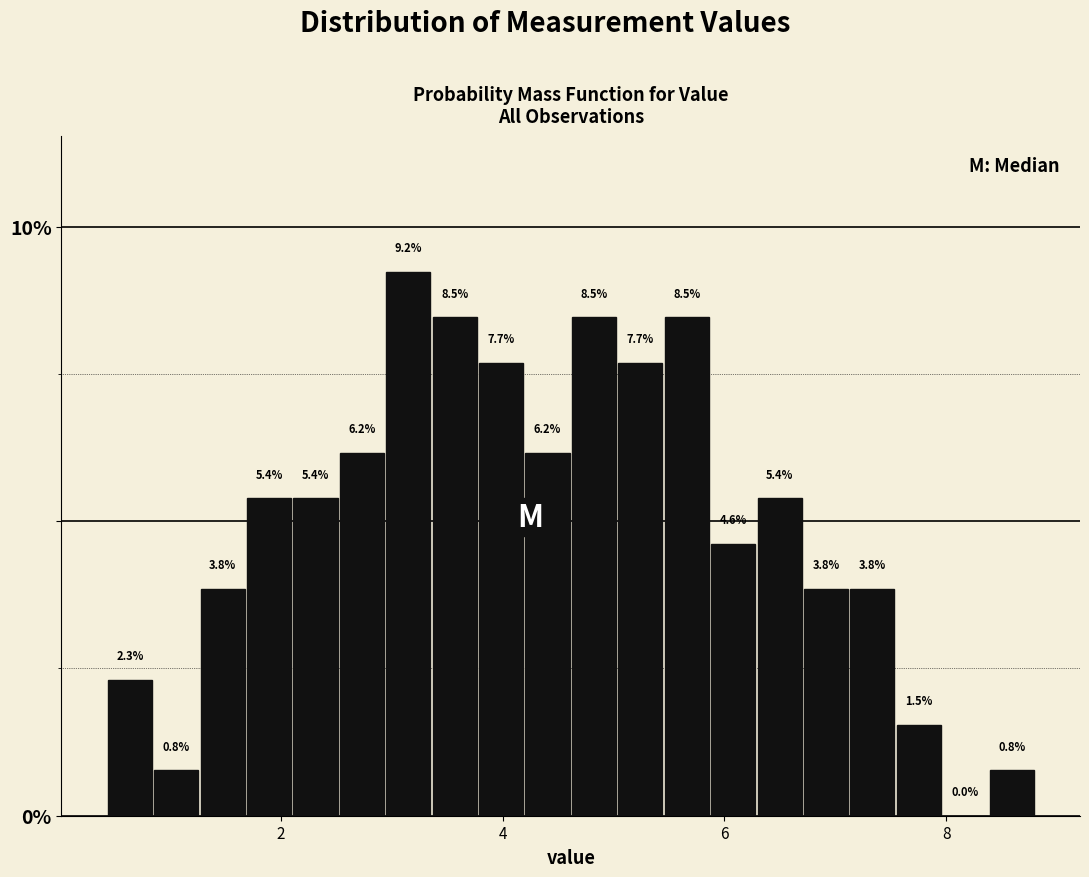

Read against the x-axis, roughly where is the centre of the tallest bar?

3.2